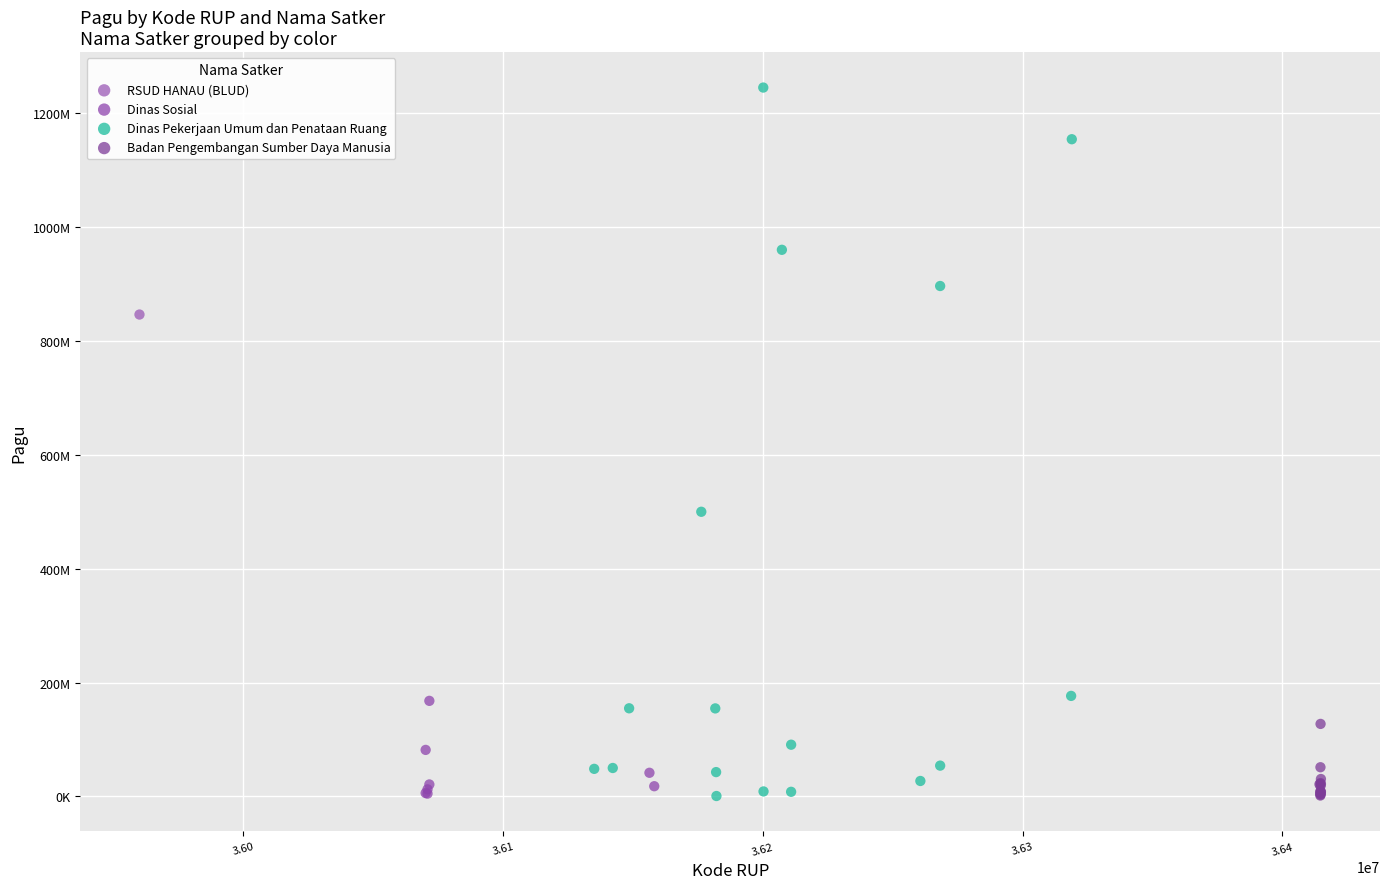

What are all the series names shown in the legend?

RSUD HANAU (BLUD), Dinas Sosial, Dinas Pekerjaan Umum dan Penataan Ruang, Badan Pengembangan Sumber Daya Manusia